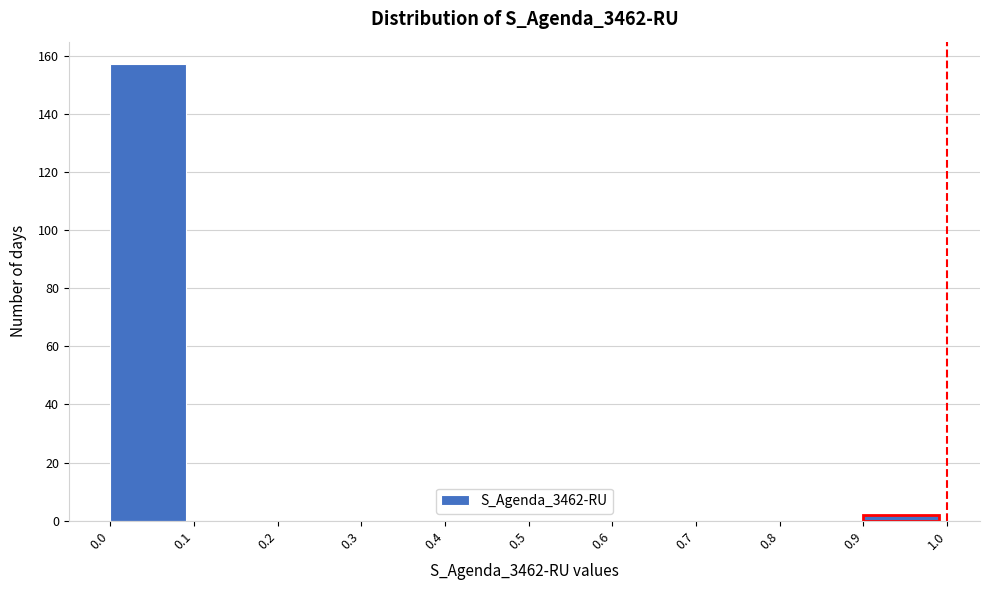

Reading left to right, list every bar in this chart as the range it spans on the x-axis followed by its height. The values are not printed on the chart, so give them approximately, as read against the axis.

0.0 to 0.1: 158
0.1 to 0.2: 0
0.2 to 0.3: 0
0.3 to 0.4: 0
0.4 to 0.5: 0
0.5 to 0.6: 0
0.6 to 0.7: 0
0.7 to 0.8: 0
0.8 to 0.9: 0
0.9 to 1.0: 2